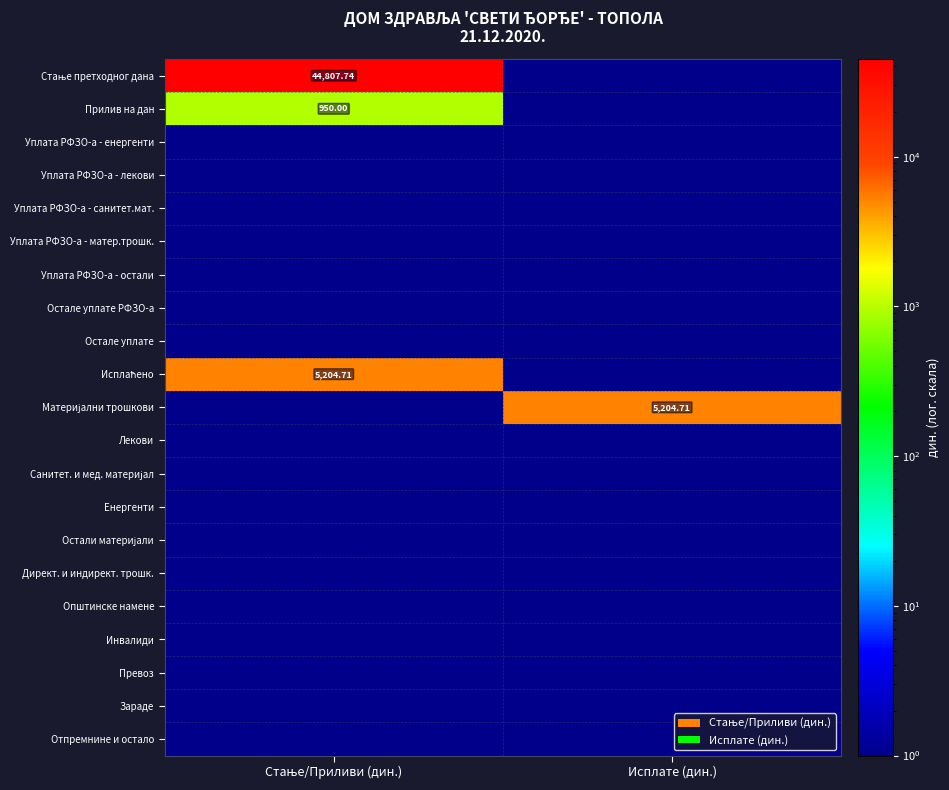

At which label does Стање претходног дана reach its minimum?

Исплате (дин.)